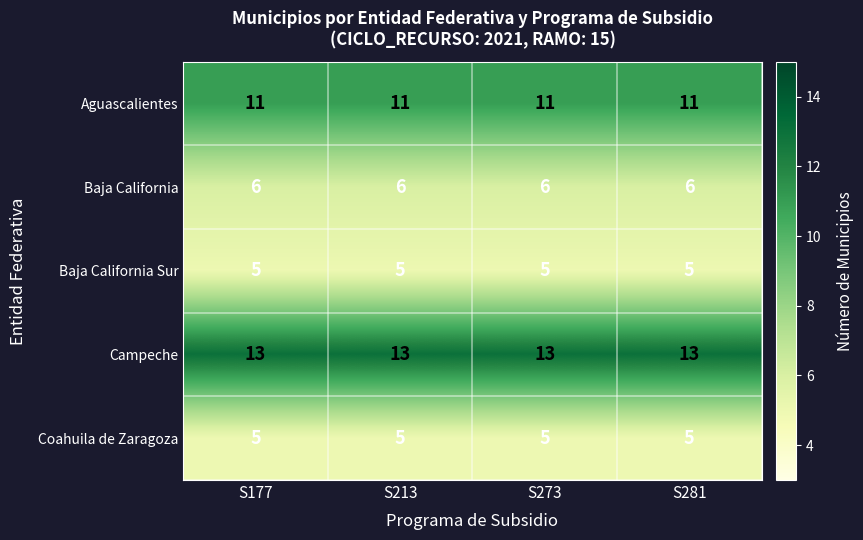

What is the maximum value shown in the chart?

13